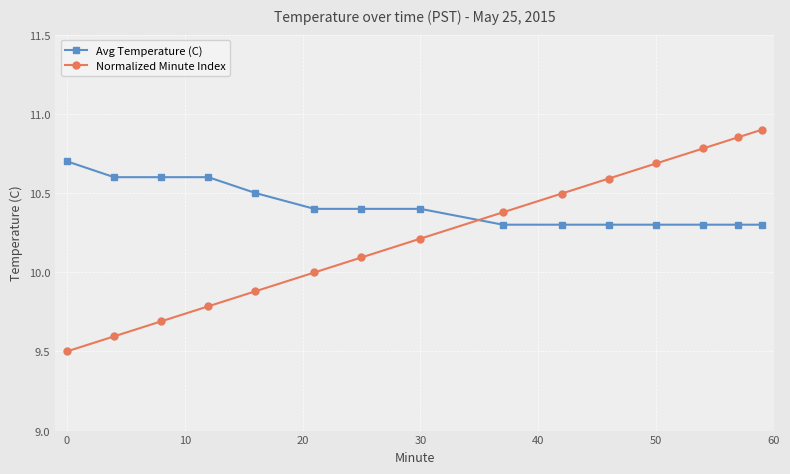

How many times do Normalized Minute Index and Avg Temperature (C) cross each other?

1